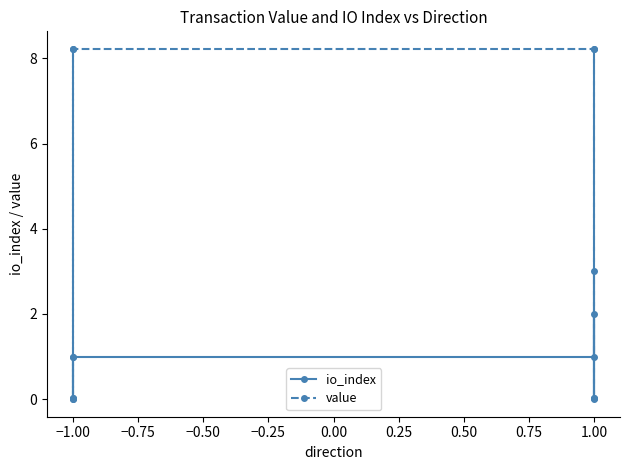

How many distinct data groups are displayed?

2